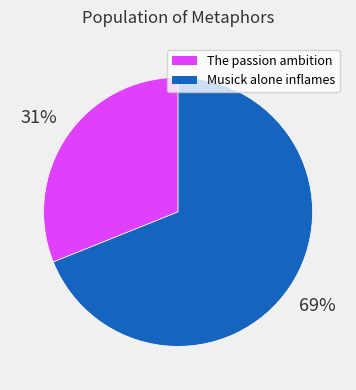

Does Musick alone inflames account for over 50% of the chart?

Yes